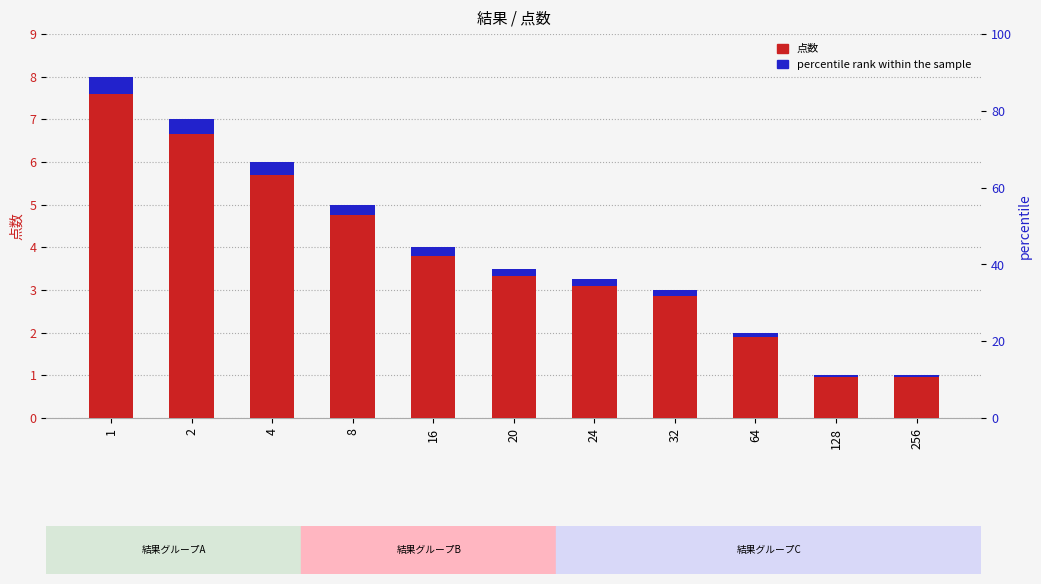

How many categories are shown in the chart?

11